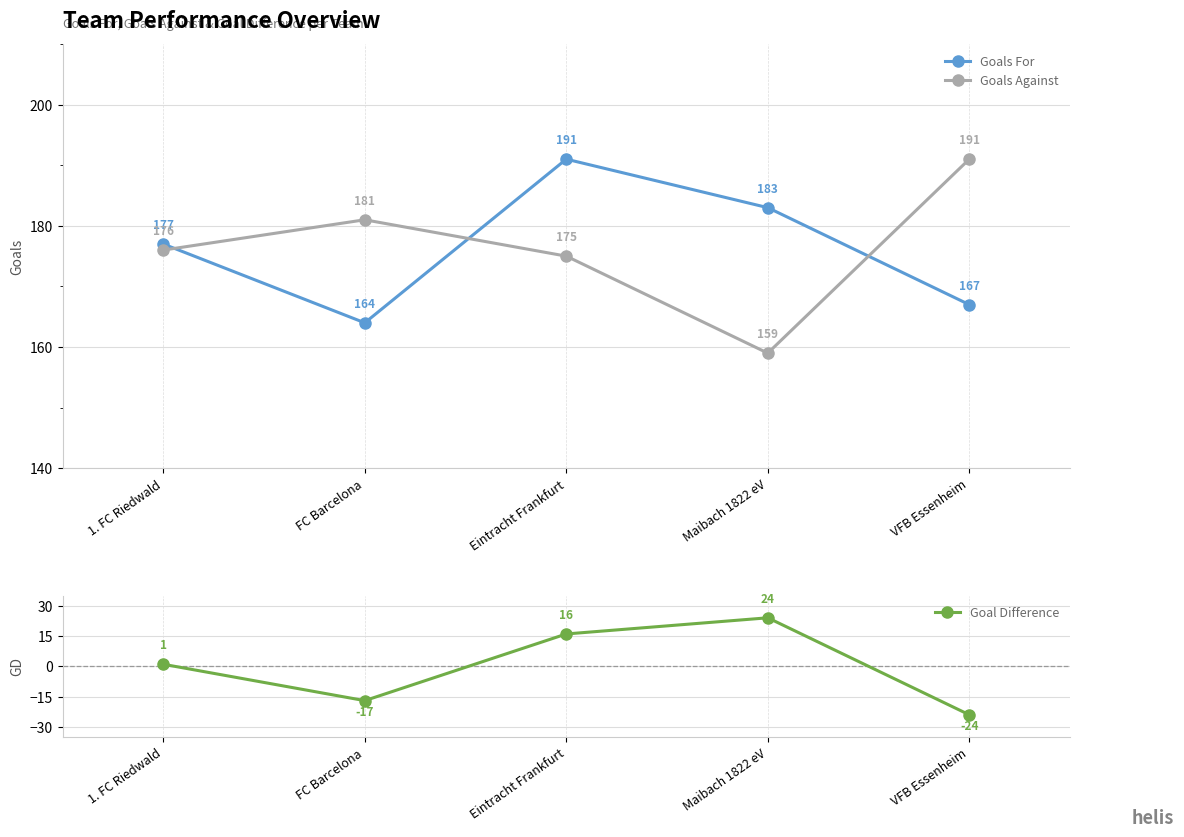

Which series has the largest total across all categories?

Goals For